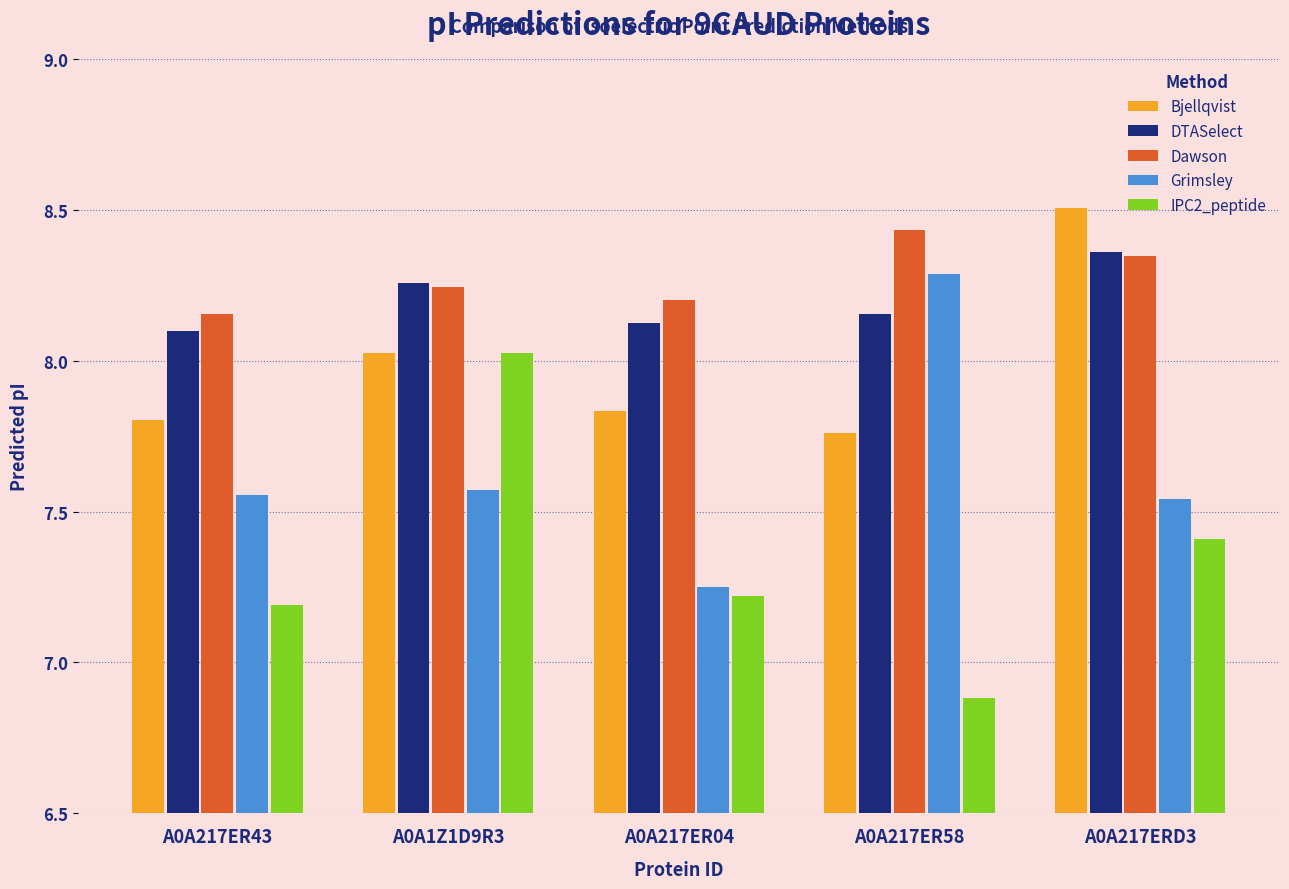

What is the difference between the maximum and second lowest values in the Dawson series?

0.2